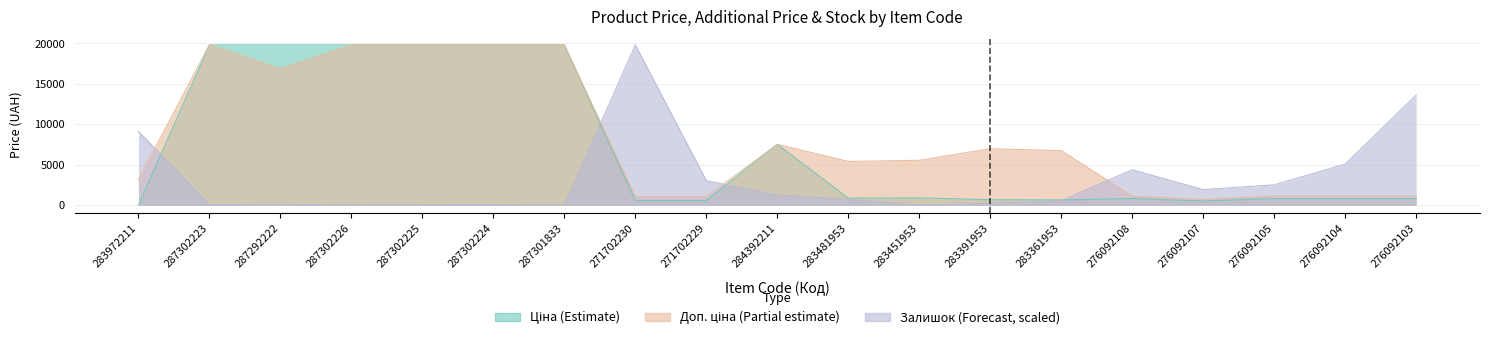

At which category does Доп. ціна reach its first local valley?

287292222